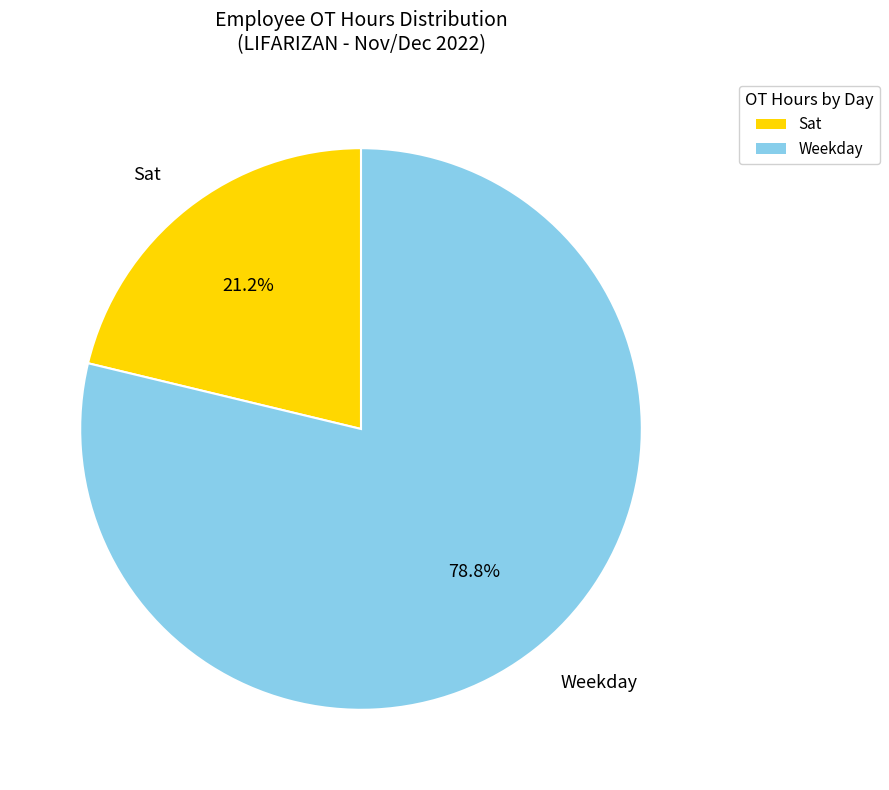

Is there any slice that represents more than half of the pie?

Yes